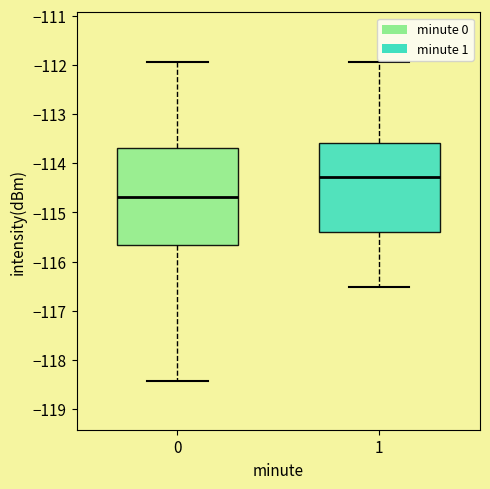

Reading left to right, read every box against the y-axis: the position of its median line, the range the box covers, and the ends of its whiskers. The values are not printed on the chart, so give them approximately, as read against the axis.

0: median -114.7, box -115.7 to -113.7, whiskers -118.4 to -111.9
1: median -114.3, box -115.4 to -113.6, whiskers -116.5 to -111.9